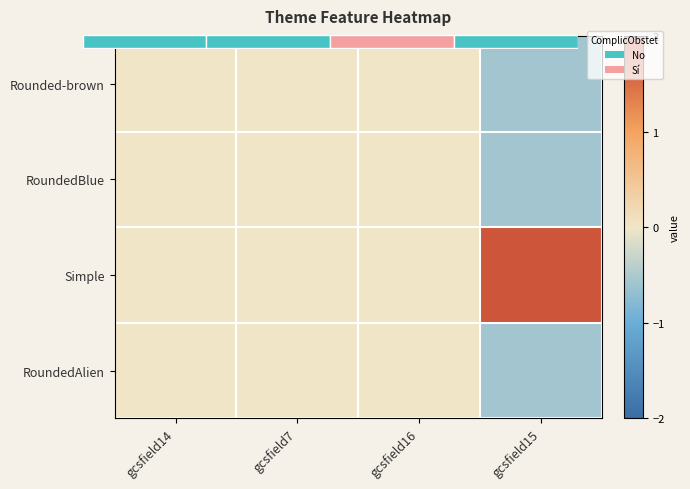

Which category has the lowest value in the Simple series?

gcsfield14